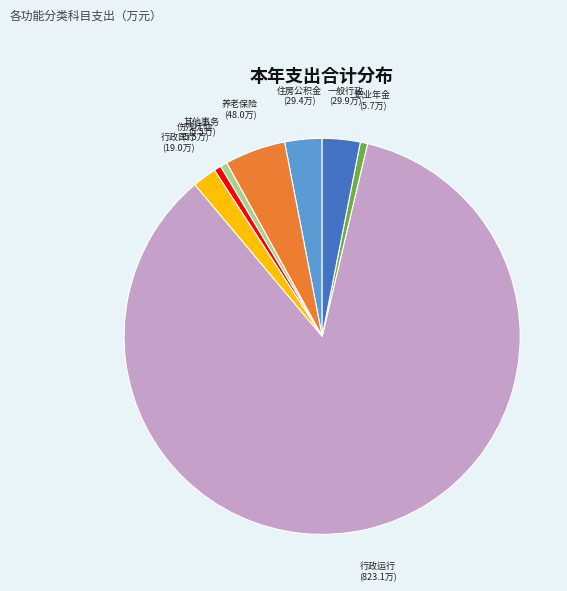

Is there any slice that represents more than half of the pie?

Yes